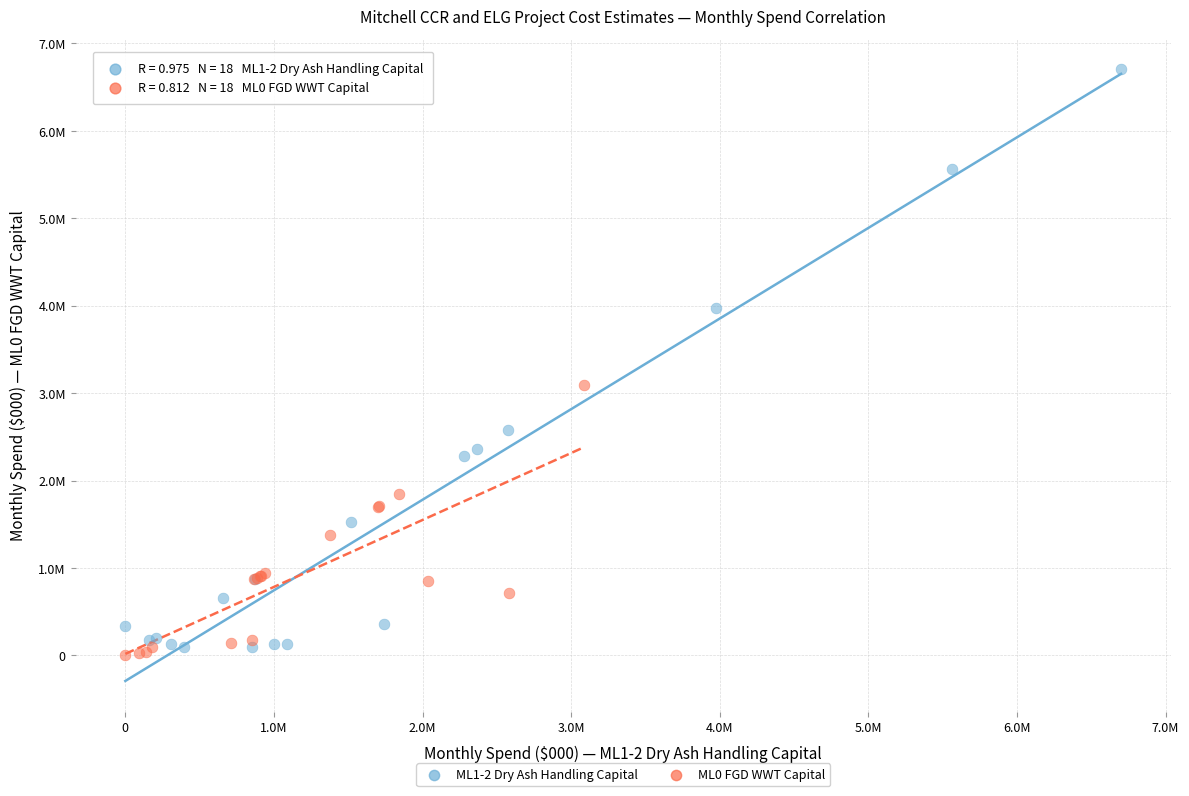

What are all the series names shown in the legend?

ML1-2 Dry Ash Handling Capital, ML0 FGD WWT Capital